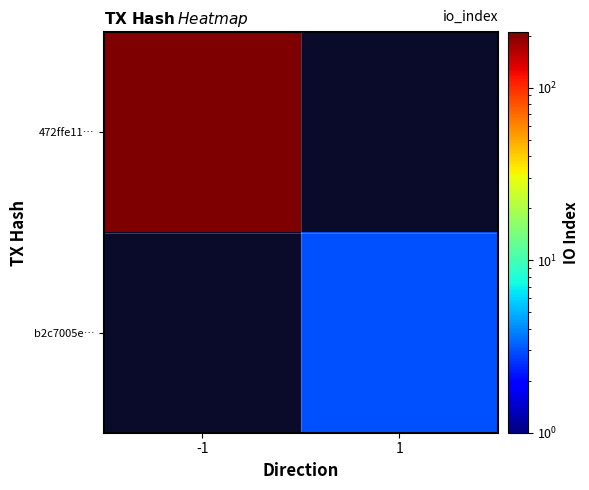

Rank the series by their maximum value, from highest to lowest.

472ffe11…, b2c7005e…